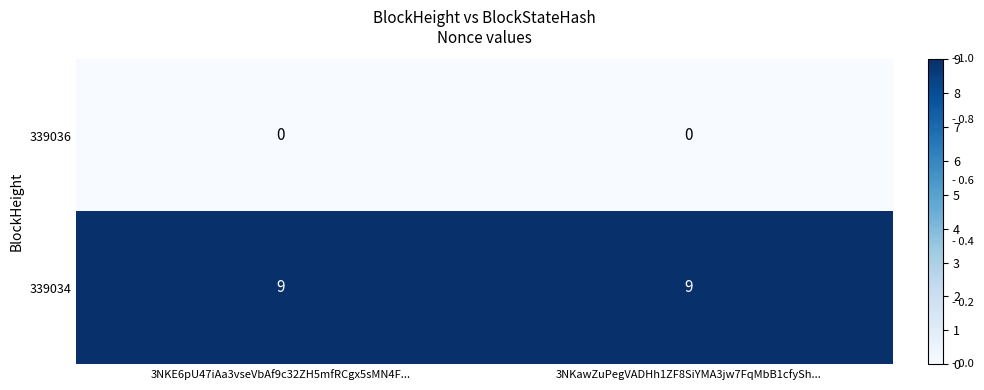

Is it true that 339036 equals 0 at 3NKE6pU47iAa3vseVbAf9c32ZH5mfRCgx5sMN4F...?

True